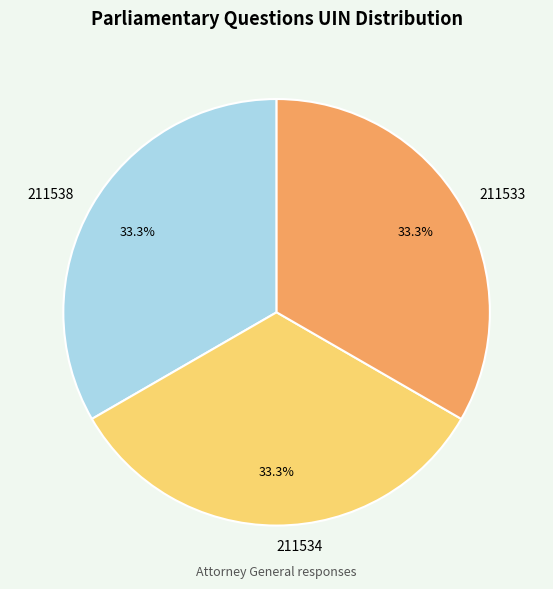

How many slices are in this pie chart?

3